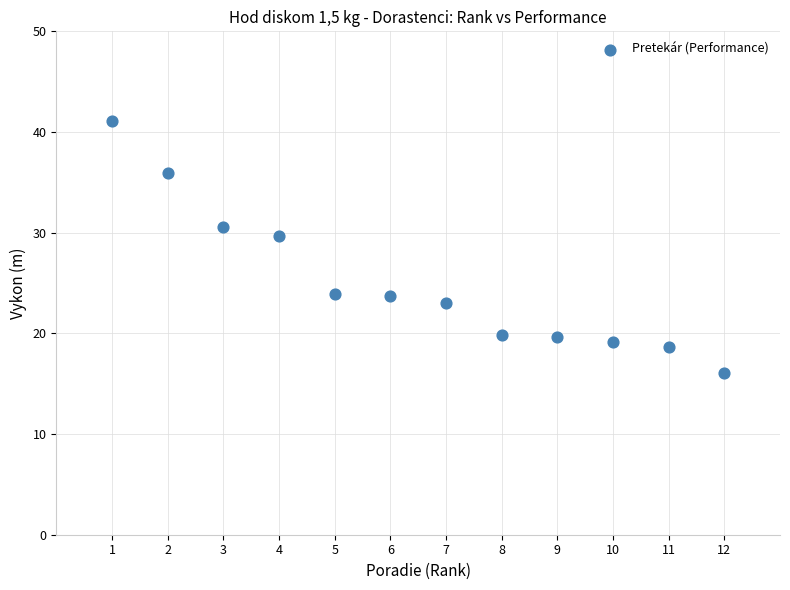

What is the average X value?

6.5